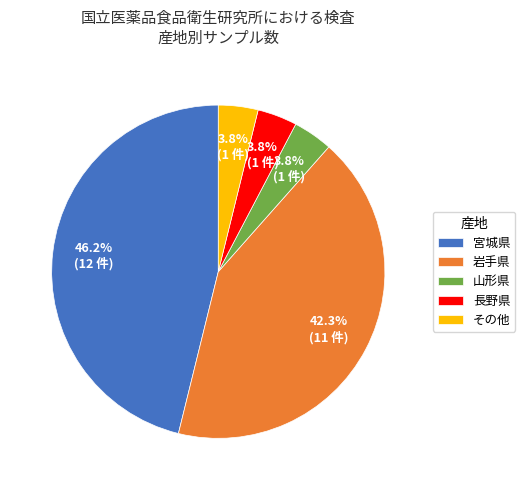

What is the largest slice in the pie chart?

宮城県